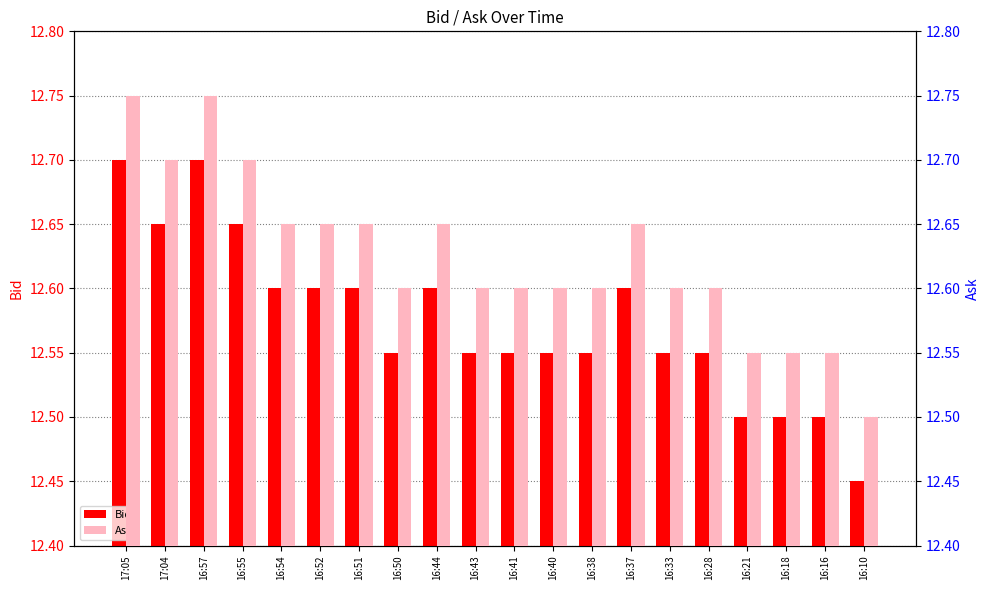

At how many categories does at least one series exceed 12?

20